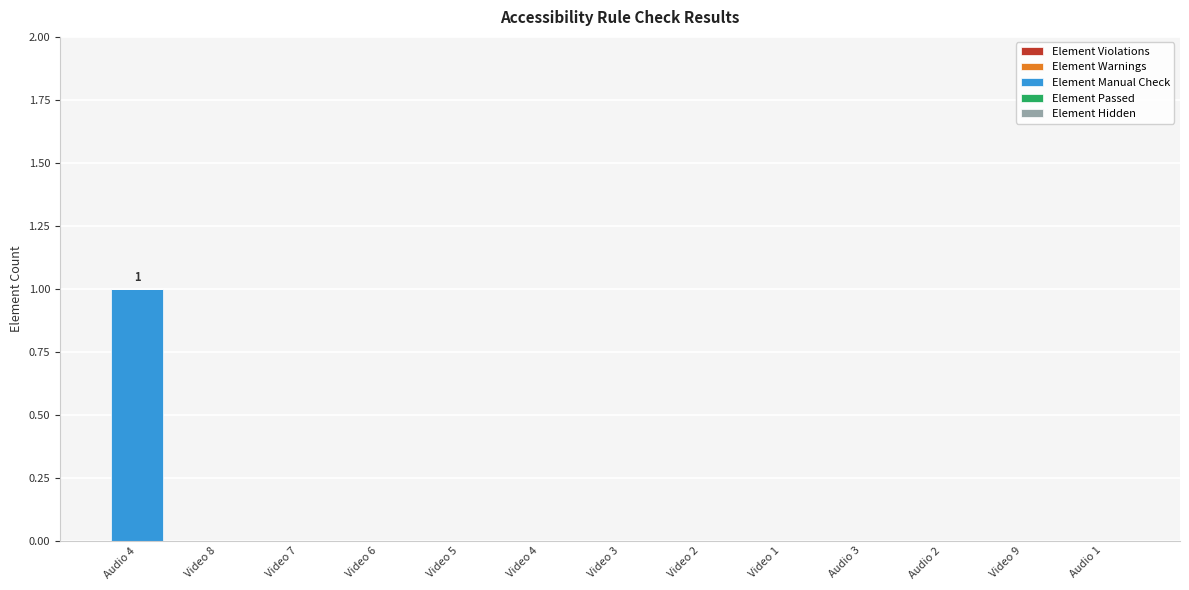

Between Audio 4 and Video 9, which is larger?

Audio 4